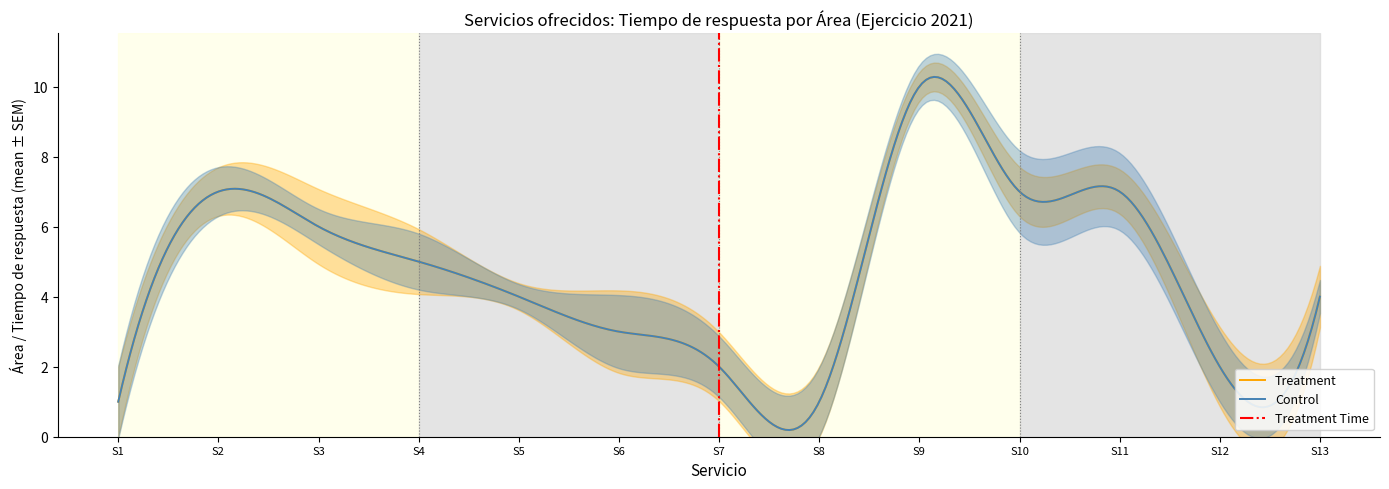

Which series has the widest spread of values?

Treatment